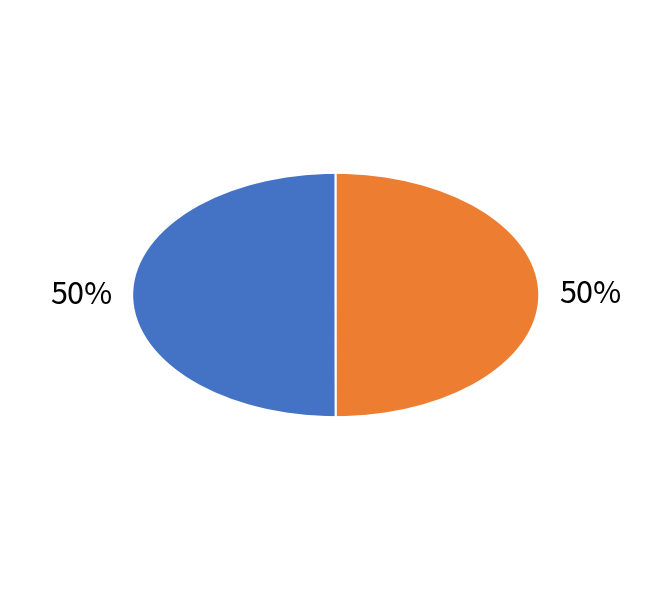

To the nearest percent, what is the average slice percentage?

50%